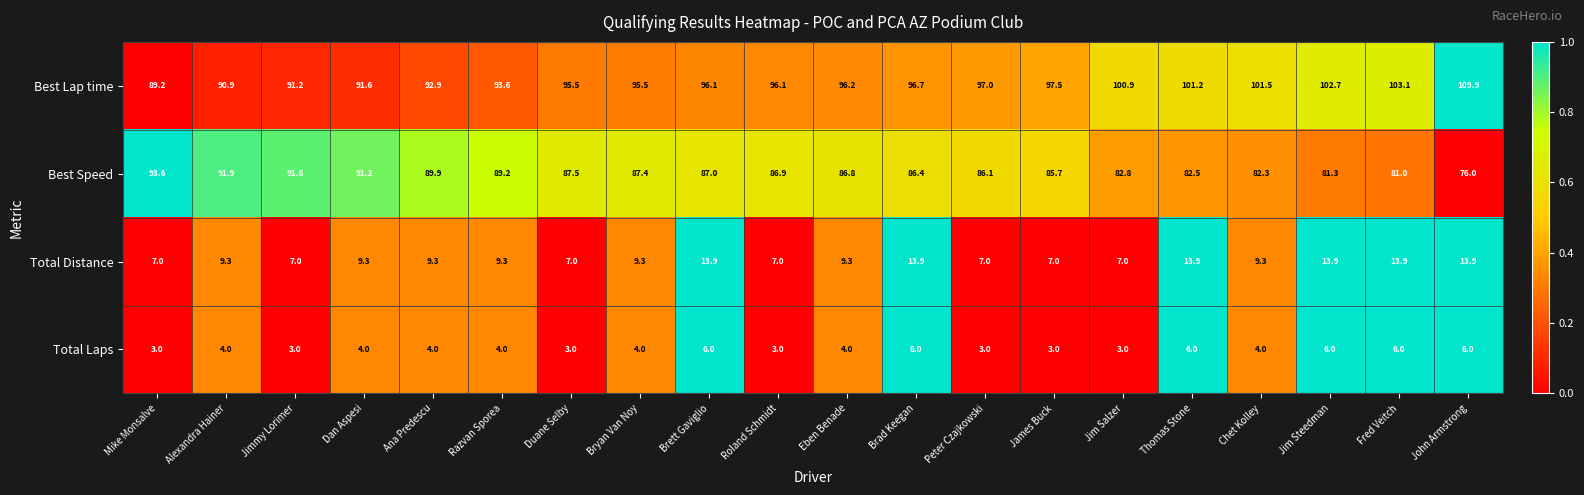

What is the spread (max minus min) of values at Jim Steedman?

96.7